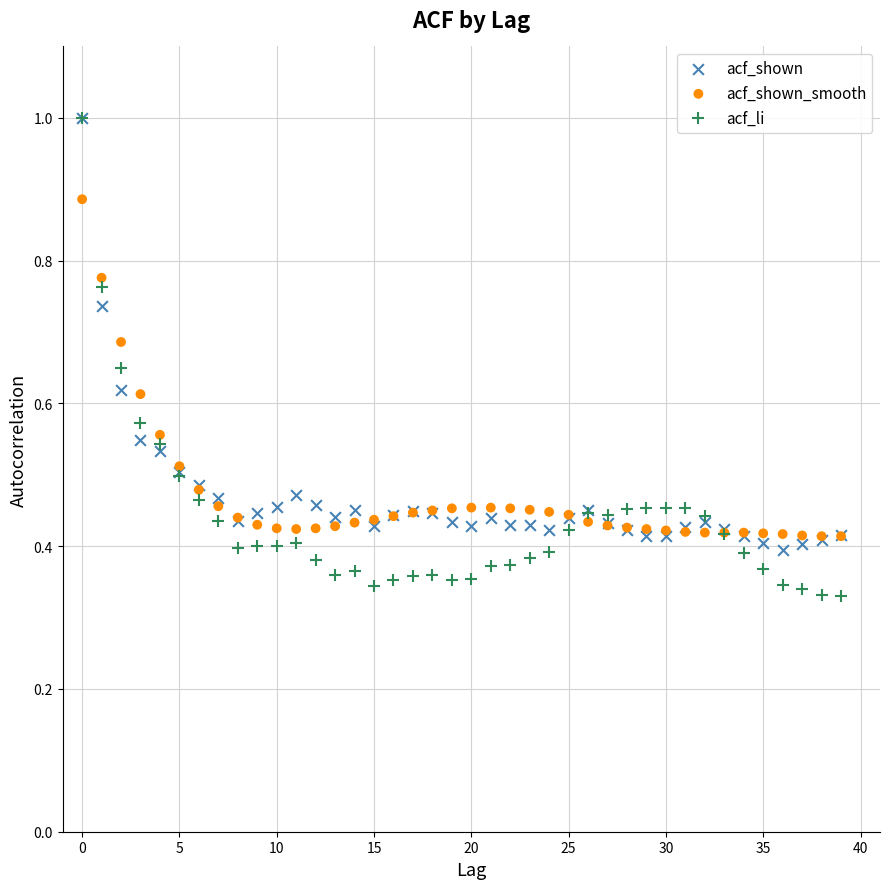

Which series reaches the minimum Y coordinate?

acf_li